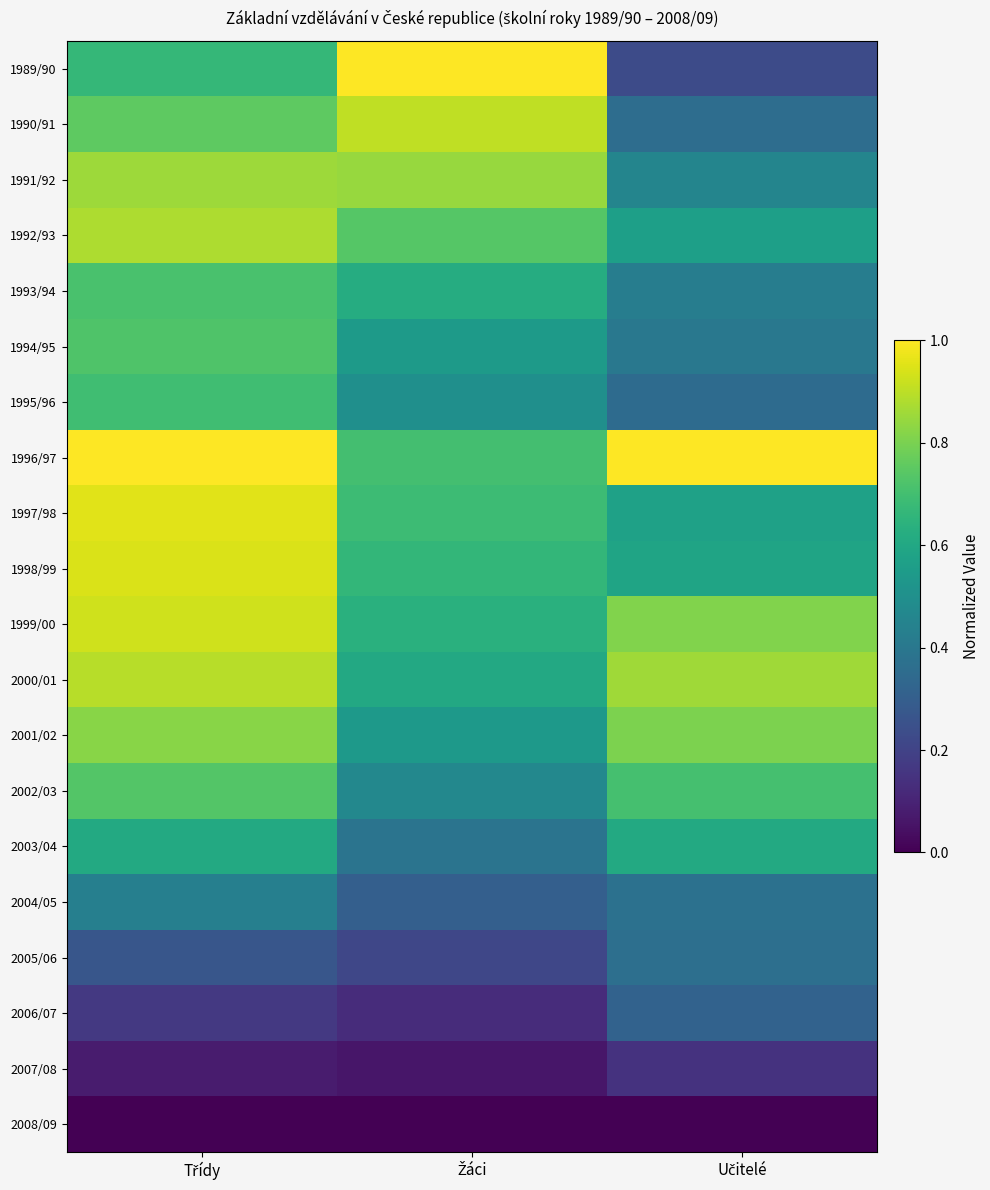

What is the difference between the highest and lowest values at Žáci?

1.0